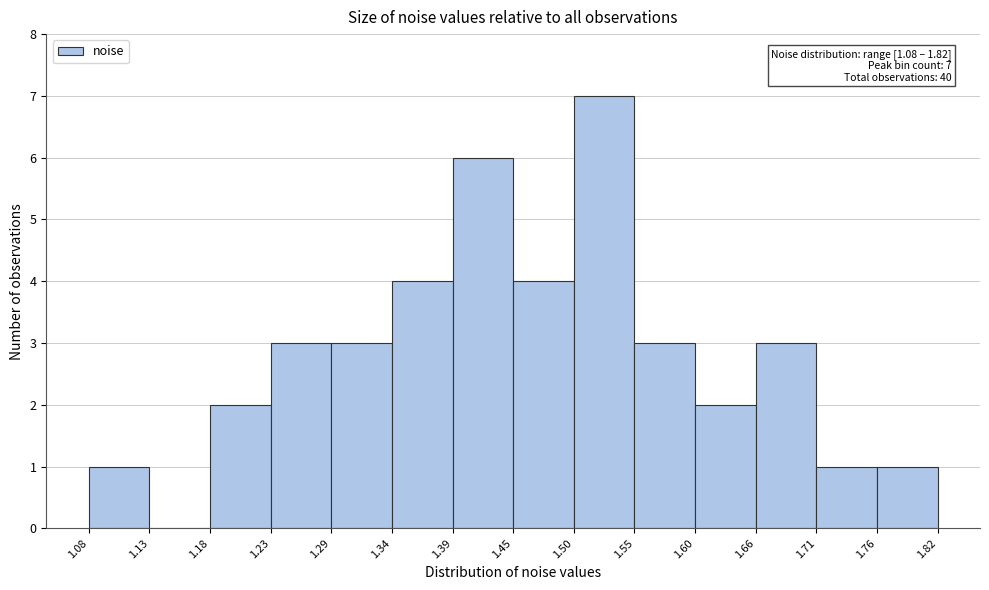

Which range on the x-axis has the tallest bar?

1.50 to 1.55